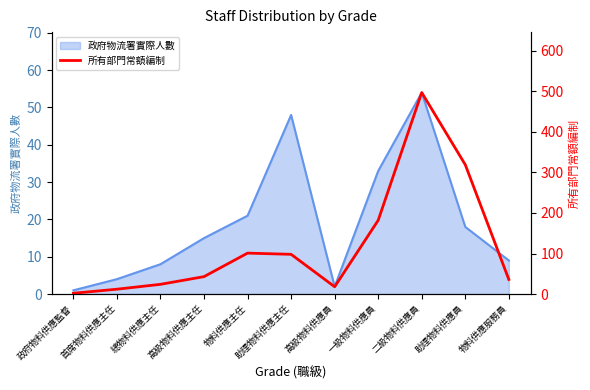

What is the label of the 1st point from the right?

物料供應服務員